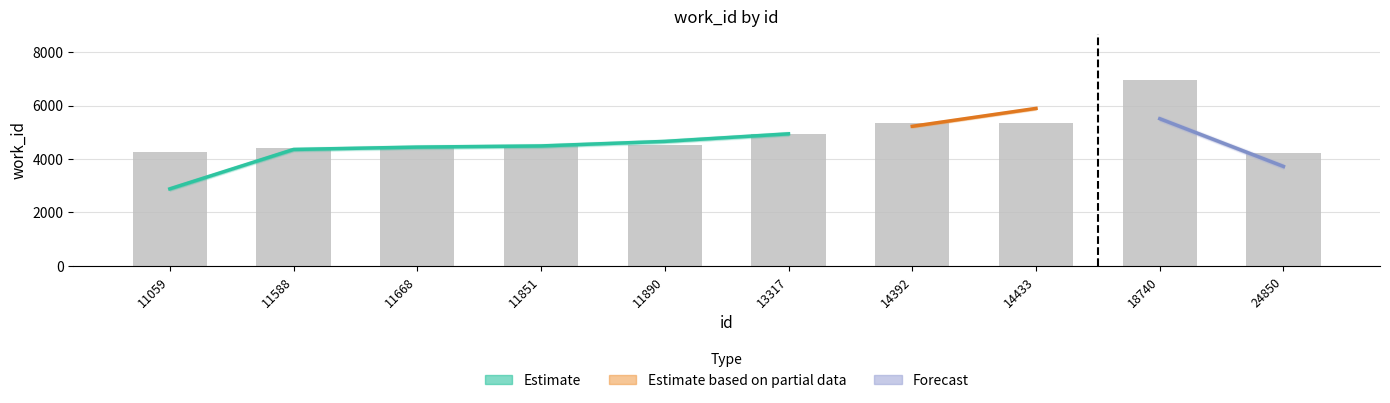

Approximately how many times larger is the value at 11059 compared to 13317?

0.9